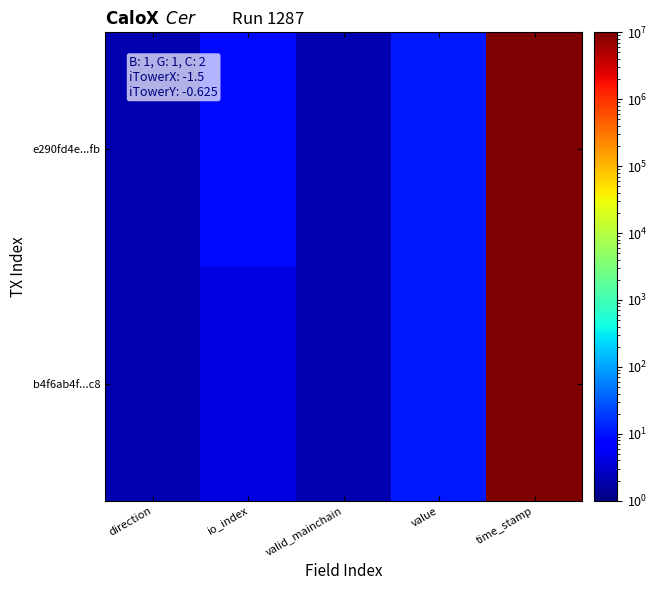

Rank the series at direction from highest to lowest value.

e290fd4e...fb, b4f6ab4f...c8